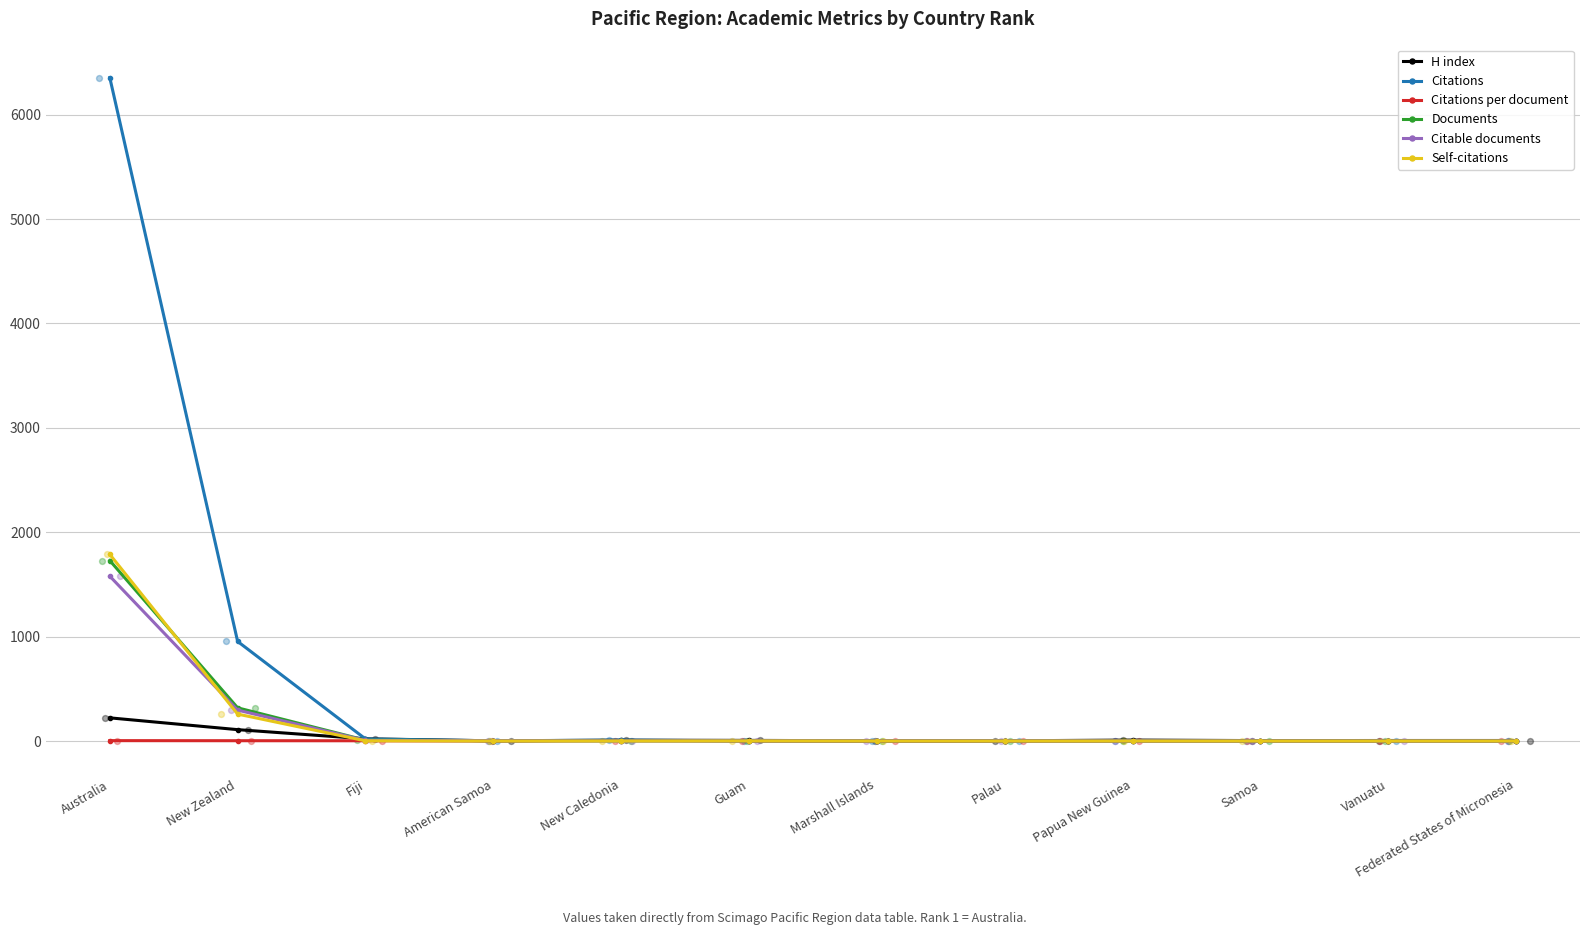

What is the total value across all series at American Samoa?

10.7